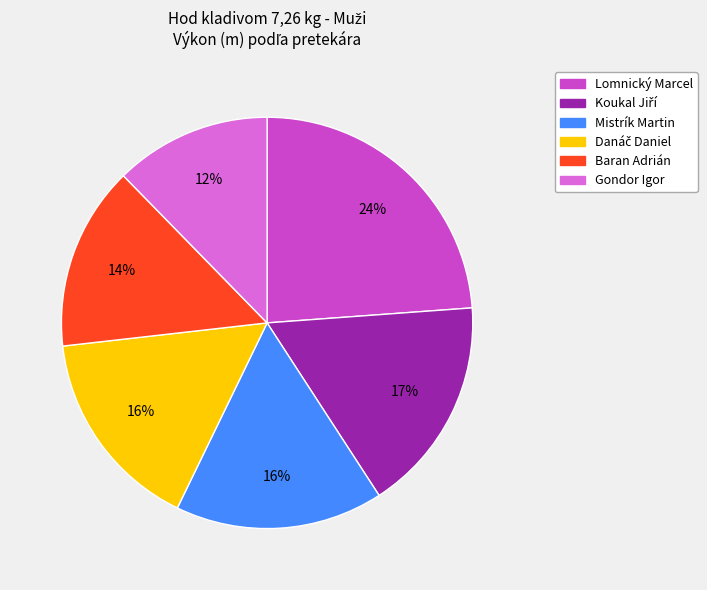

Do Mistrík Martin and Gondor Igor together represent more than half of the pie?

No